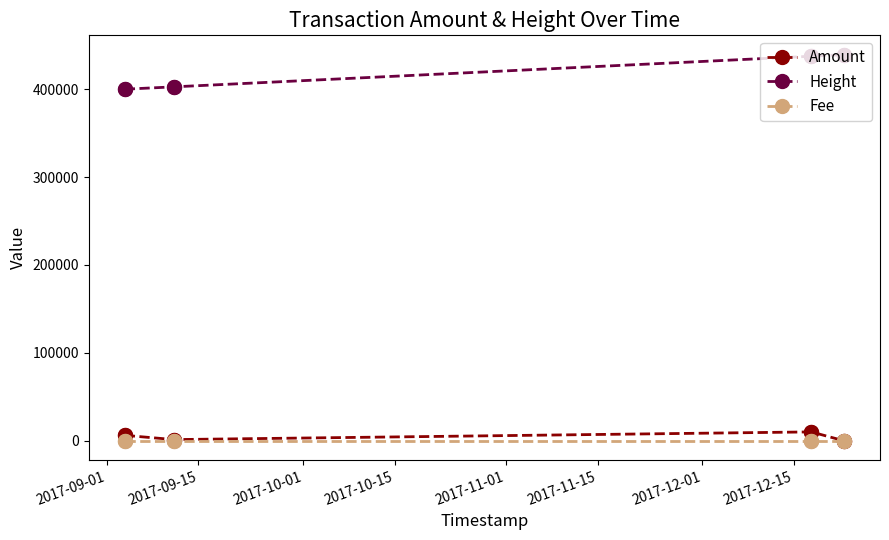

What is the maximum value for Height?

439168